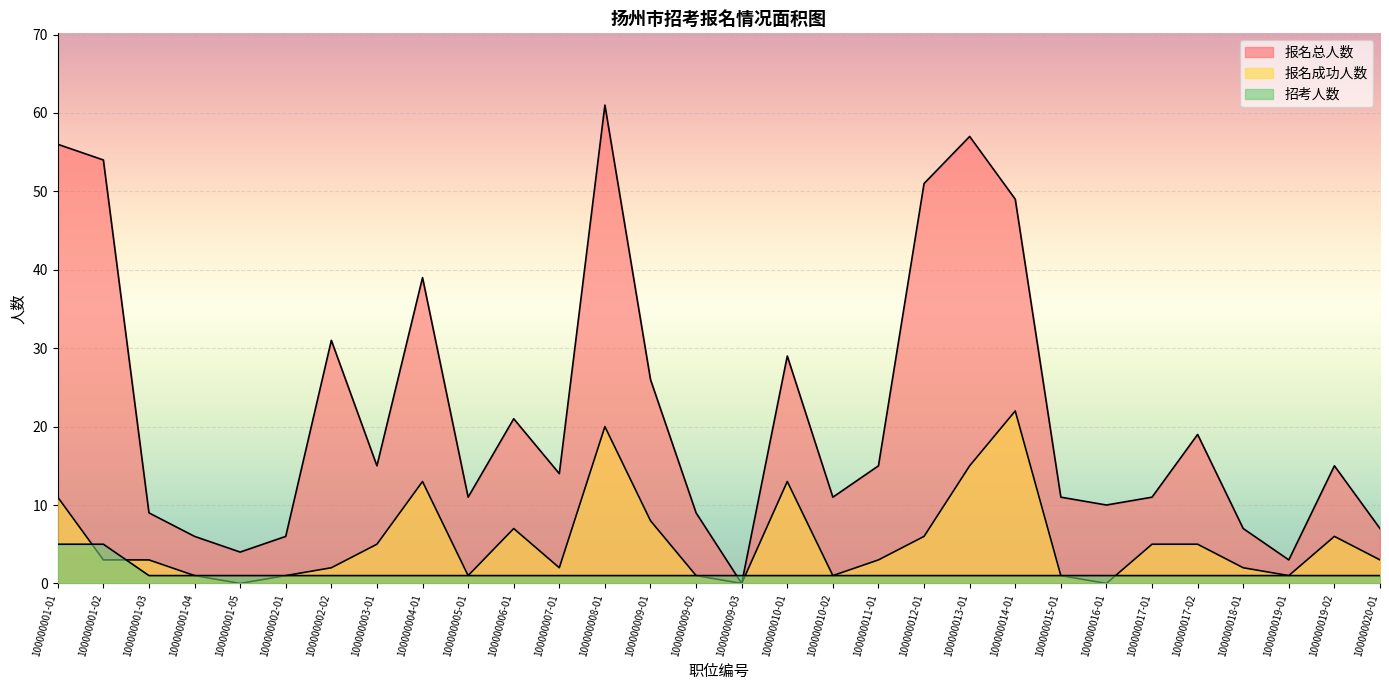

What is the label of the 16th point from the left?

100000009-03